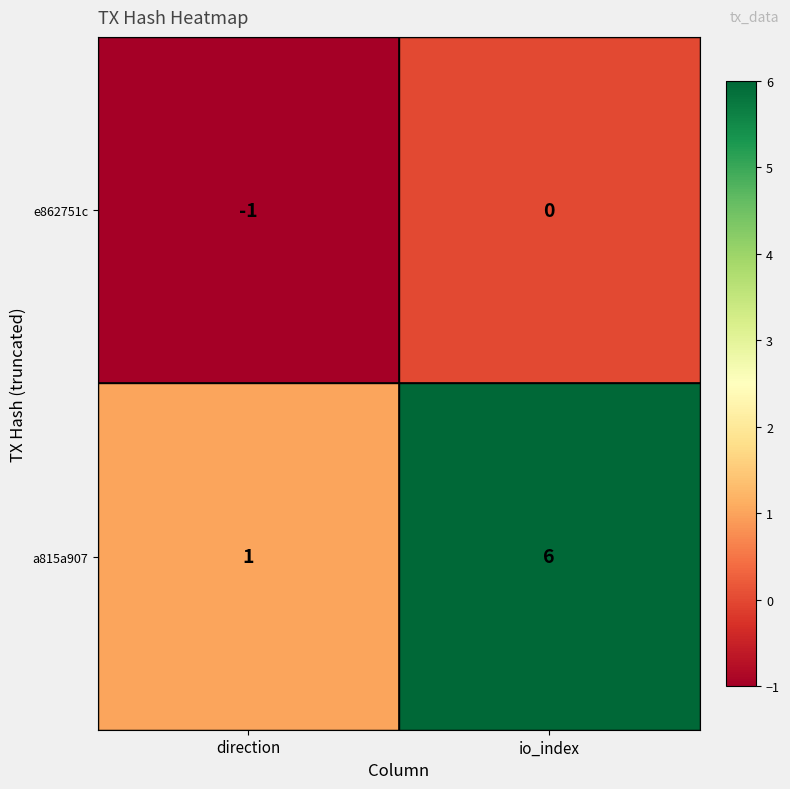

At which category is the sum across all series the highest?

io_index